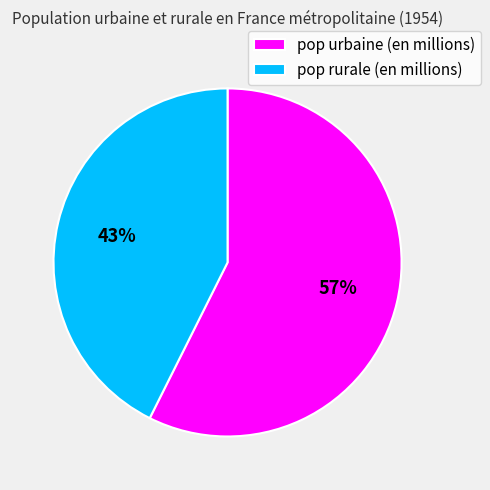

How many segments does this pie chart have?

2